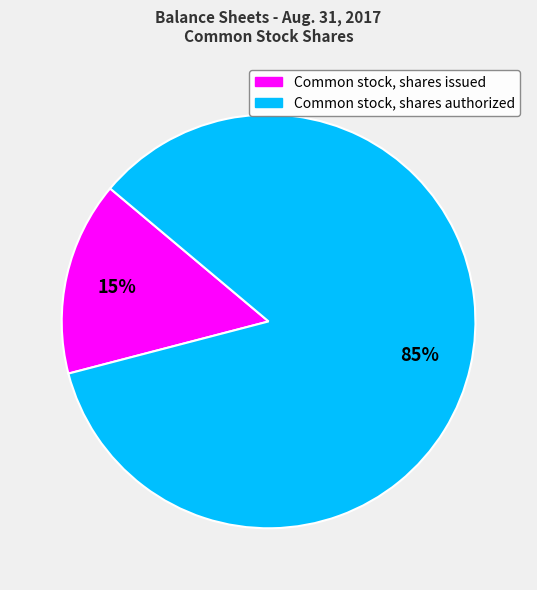

Is the sum of Common stock, shares authorized and Common stock, shares issued greater than half?

Yes